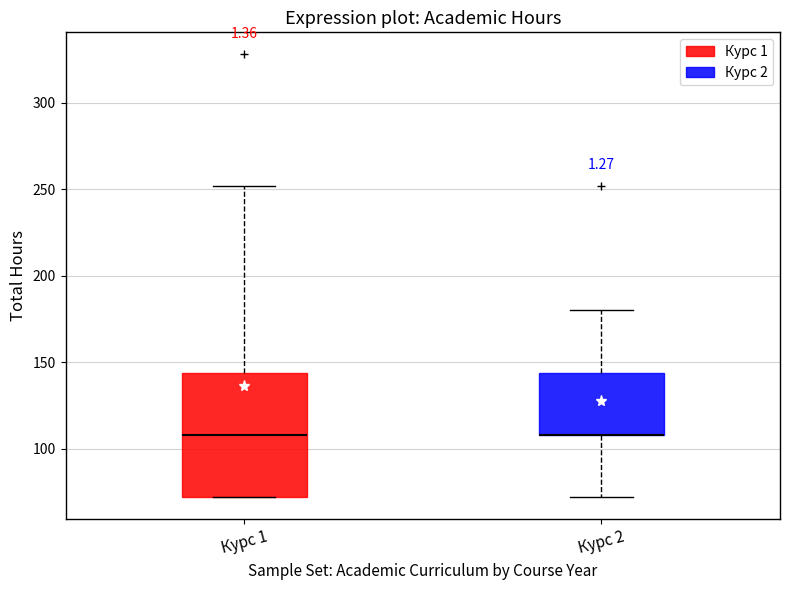

Where is the upper edge of the box for Курс 1 on the y-axis? The values are not printed on the chart, so give them approximately, as read against the axis.

145